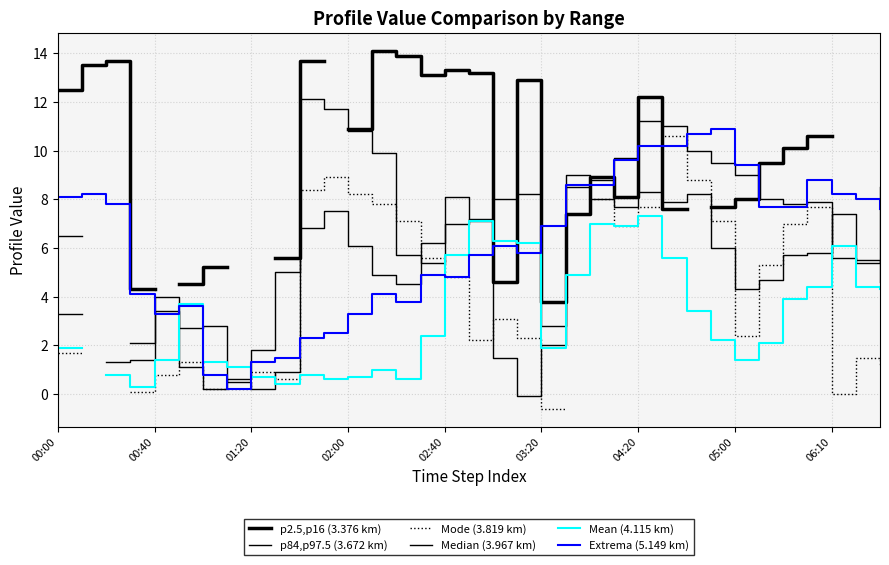

Between 25 and 15, which is larger?

15